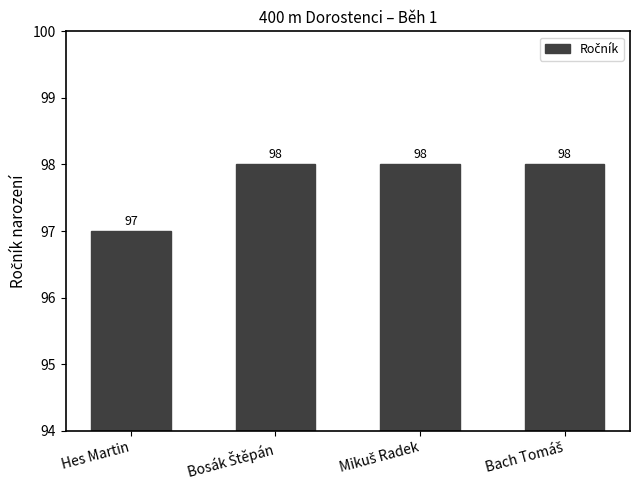

Which category has the lowest value across all series?

Hes Martin